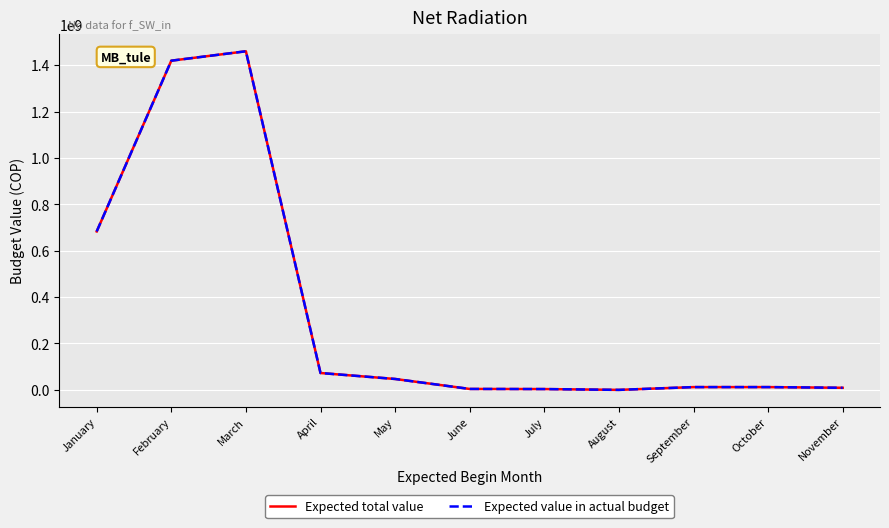

Does the chart have visible grid lines?

Yes